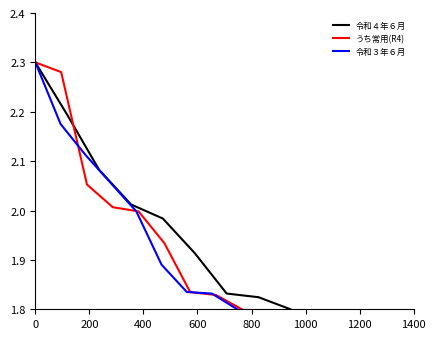

What is the difference between the maximum and minimum values in the 令和３年６月 series?

0.5